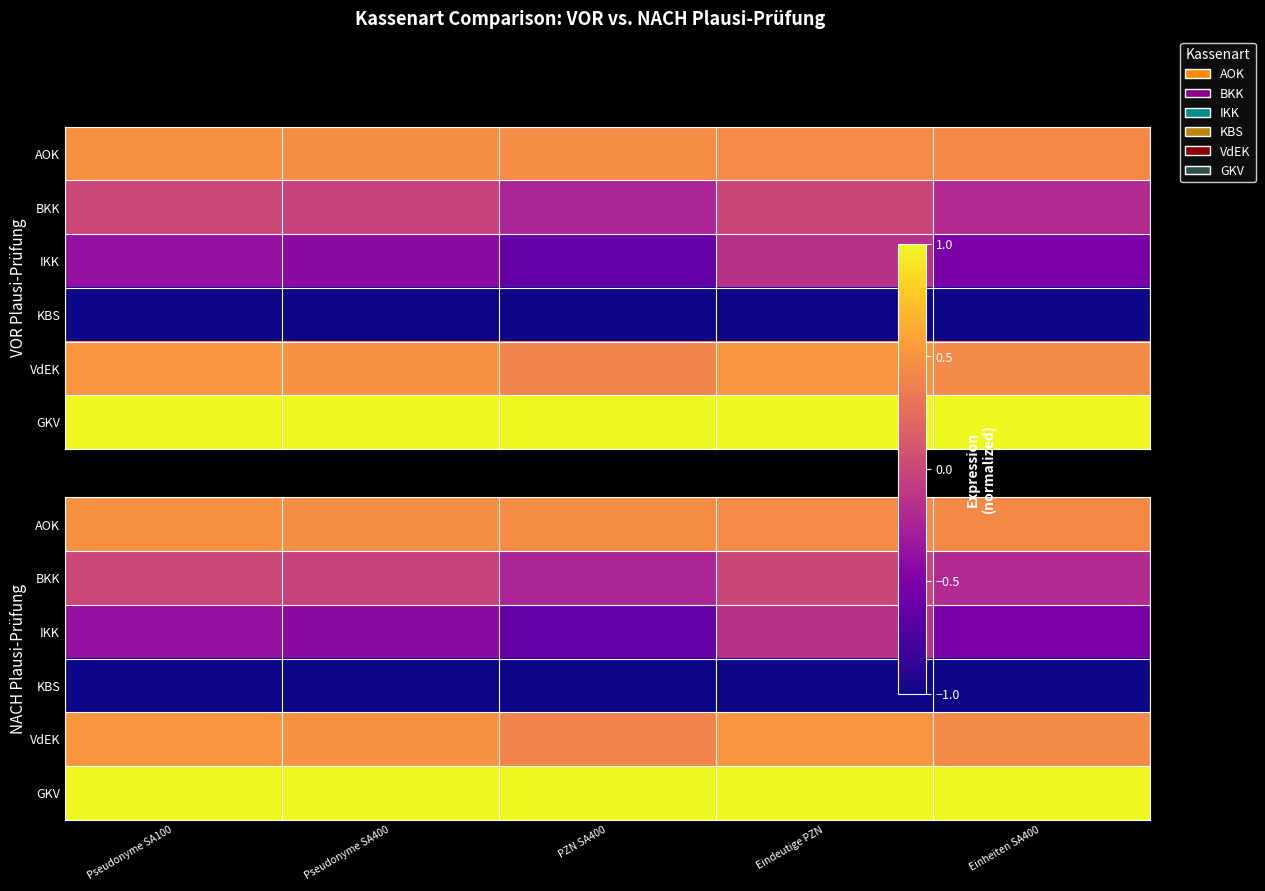

What is the smallest value displayed?

-1.0